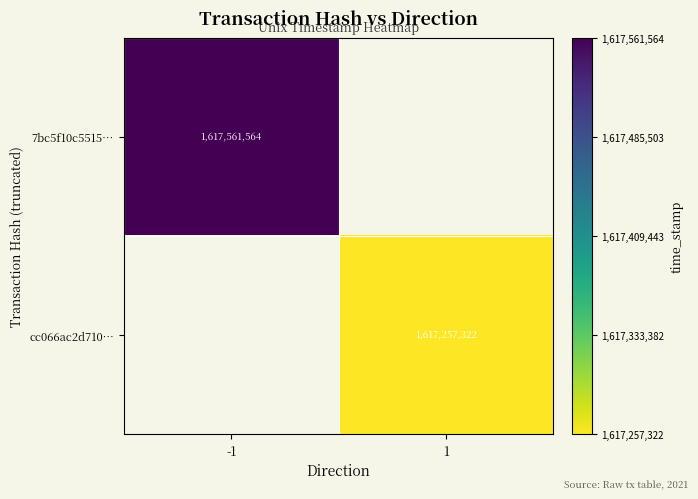

What is the greatest value displayed?

1617561564.0